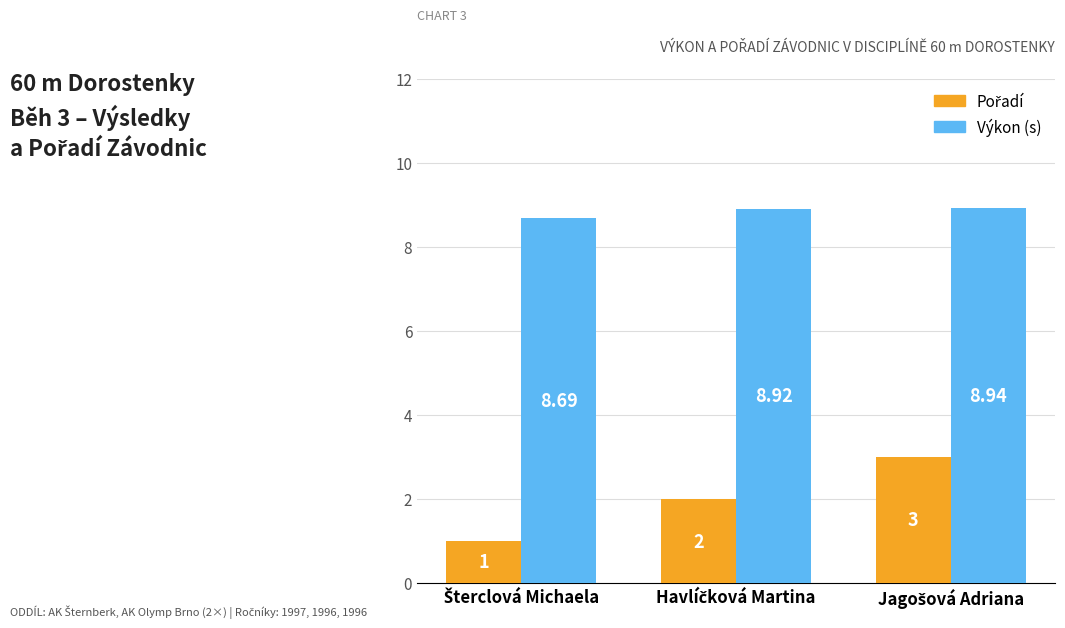

At how many categories does at least one series exceed 2?

3